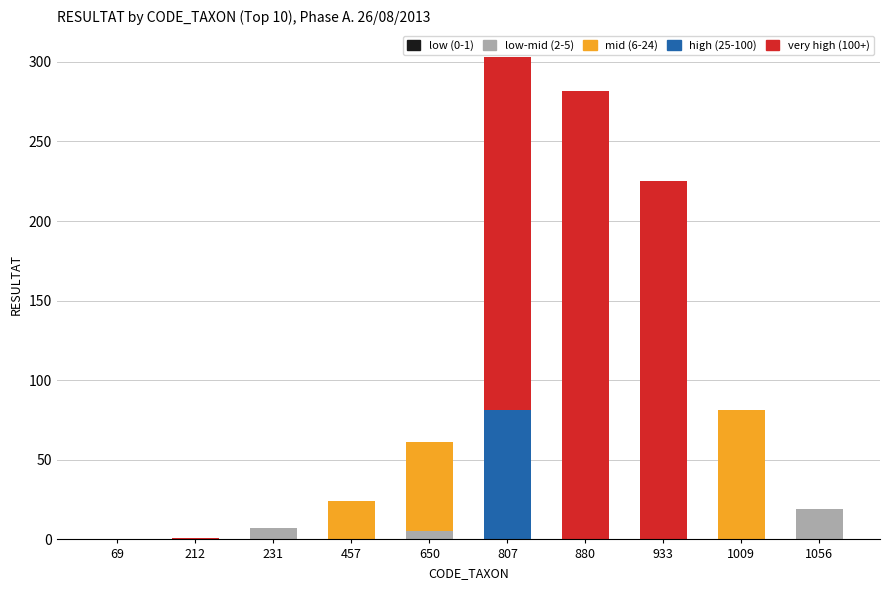

Does the chart contain stacked bars?

Yes